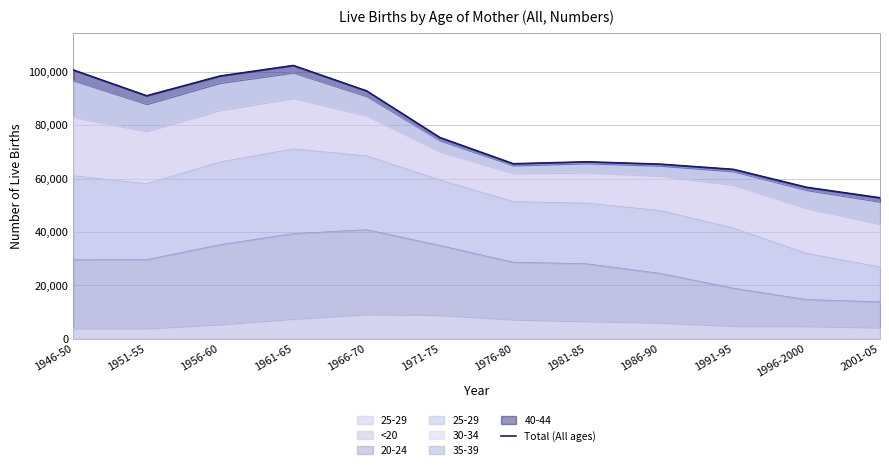

What is the value of the 11th point from the left?

56752